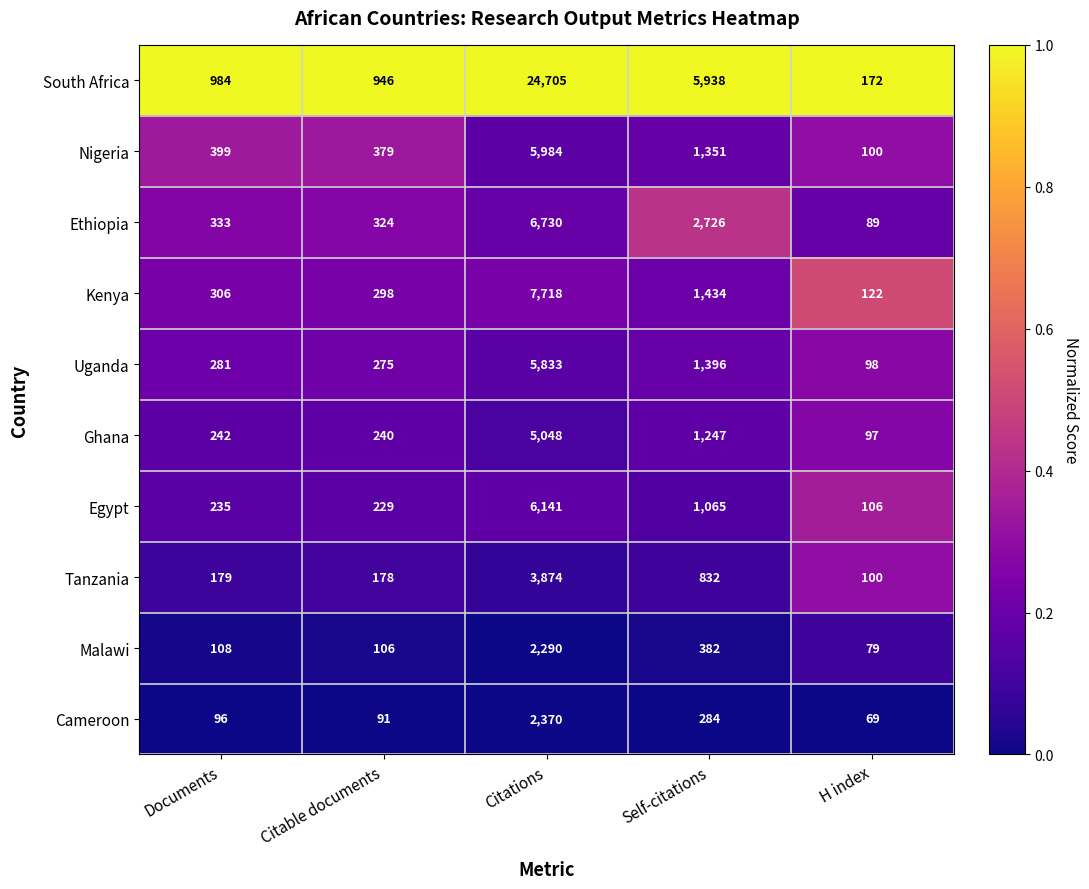

At which category is the sum across all series the highest?

Citations